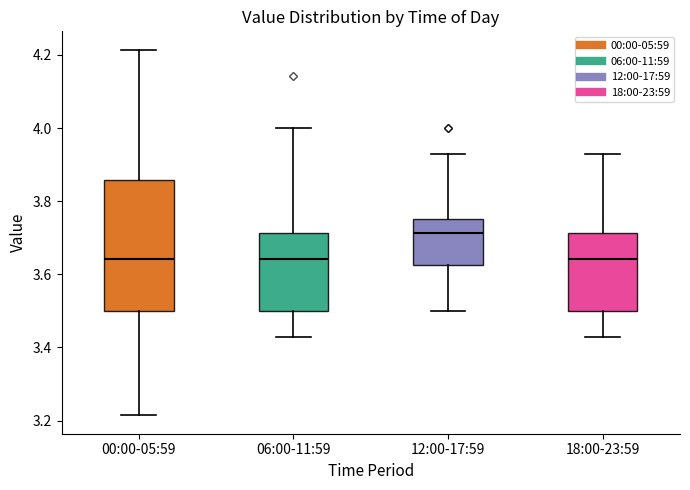

Reading left to right, transcribe this box plot: for each box, give where its median line is, the range the box spans, and where its two whiskers end, as read against the y-axis. The values are not printed on the chart, so give them approximately, as read against the axis.

00:00-05:59: median 3.64, box 3.50 to 3.86, whiskers 3.22 to 4.22
06:00-11:59: median 3.64, box 3.50 to 3.72, whiskers 3.42 to 4.00
12:00-17:59: median 3.72, box 3.62 to 3.76, whiskers 3.50 to 3.92
18:00-23:59: median 3.64, box 3.50 to 3.72, whiskers 3.42 to 3.92